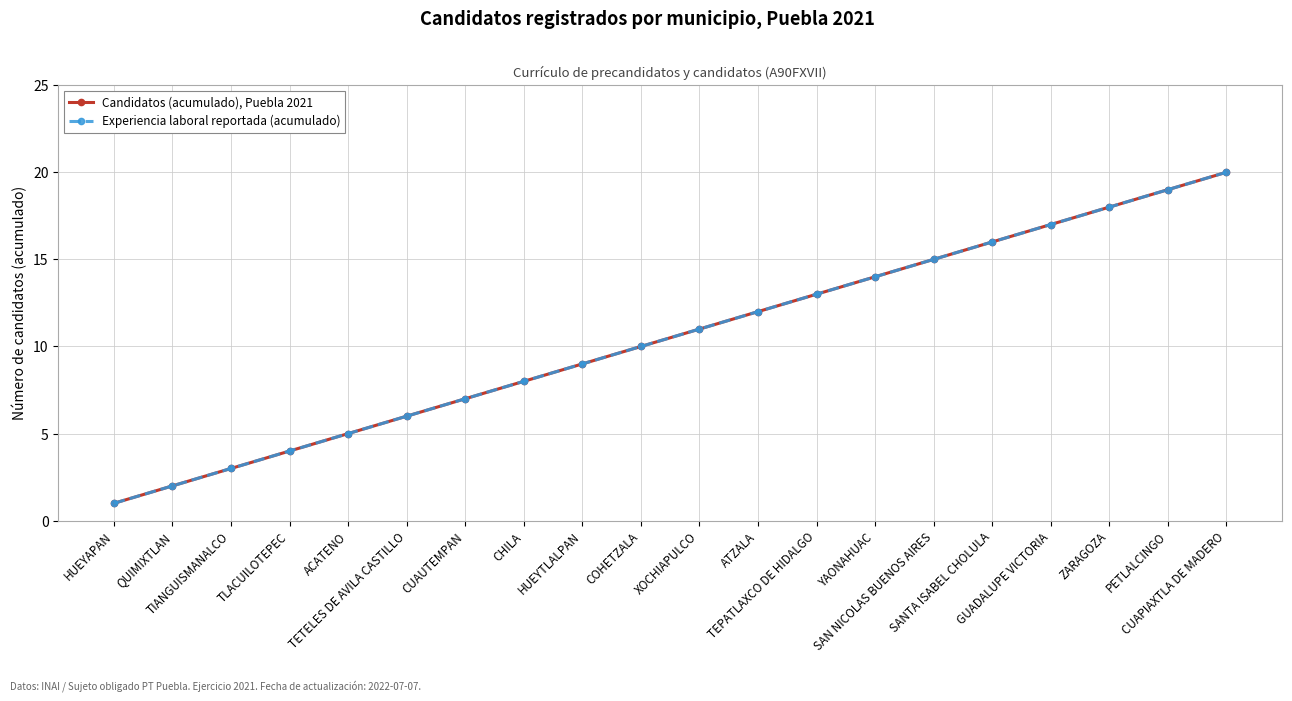

Where does the Candidatos (acumulado), Puebla 2021 series first go above 11?

ATZALA